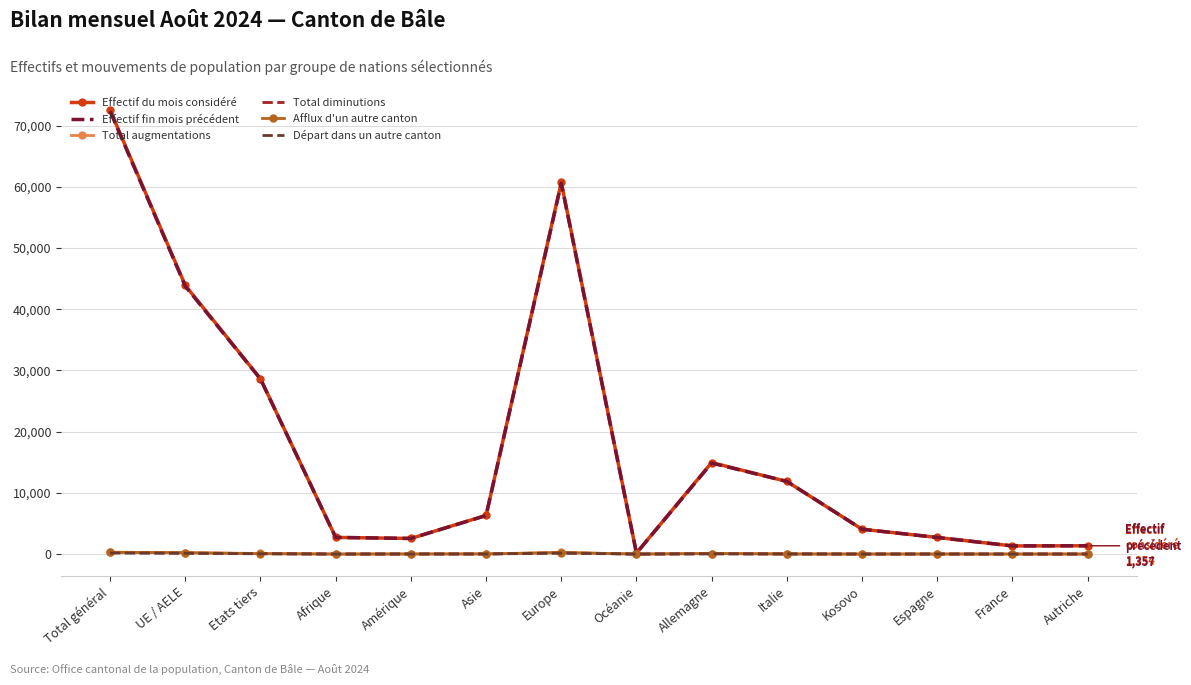

What is the difference between the Effectif fin mois précédent values at Etats tiers and Asie?

22311